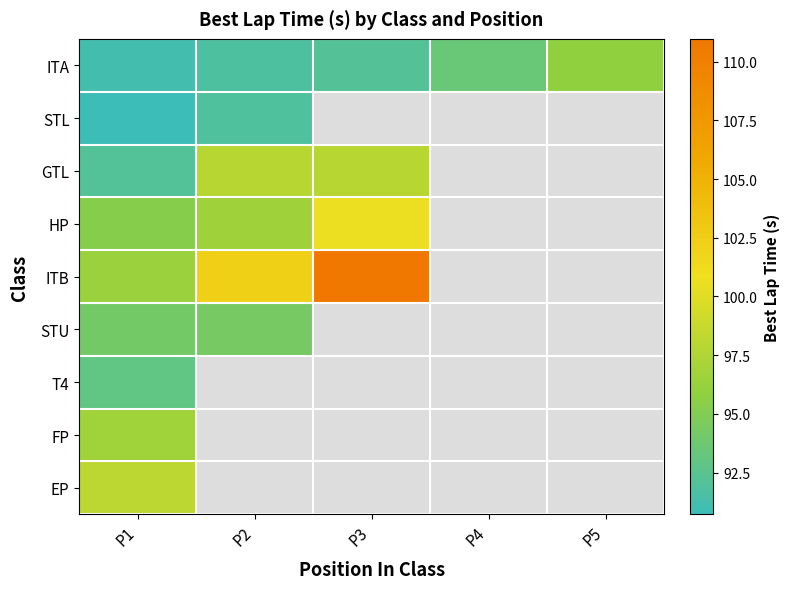

Which has a higher value, P2 or P5?

P5